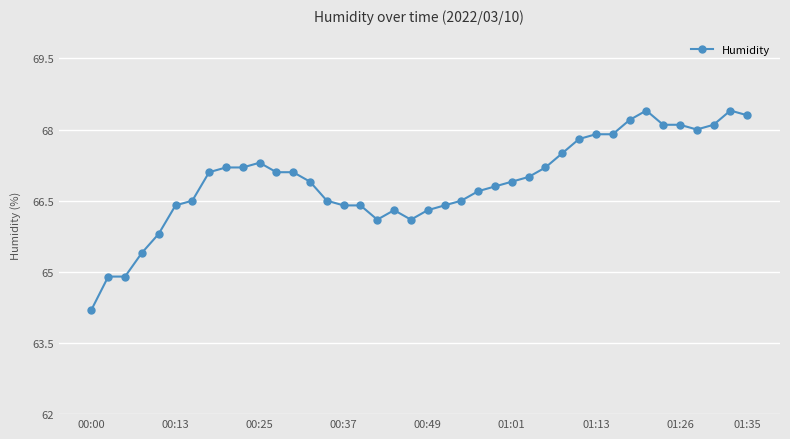

What is the value of the 32nd point from the left?

67.9